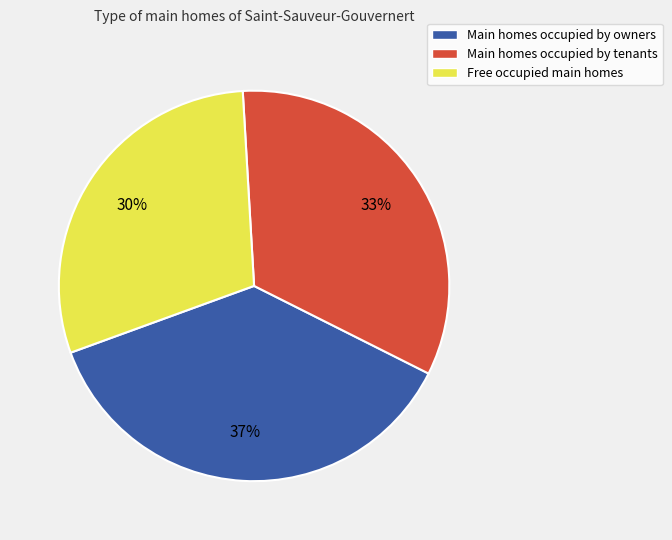

The Main homes occupied by tenants slice represents 33% of the pie. True or false?

True